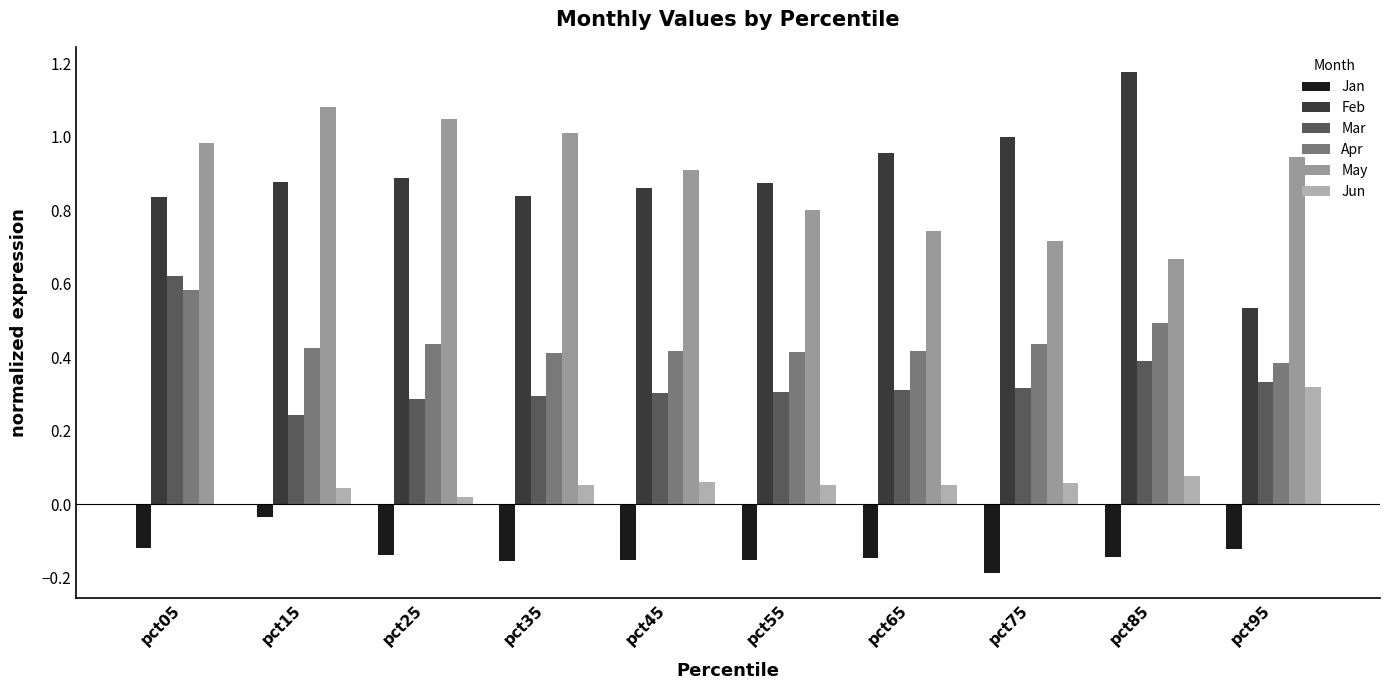

Are the bars grouped side by side (vs. stacked)?

Yes